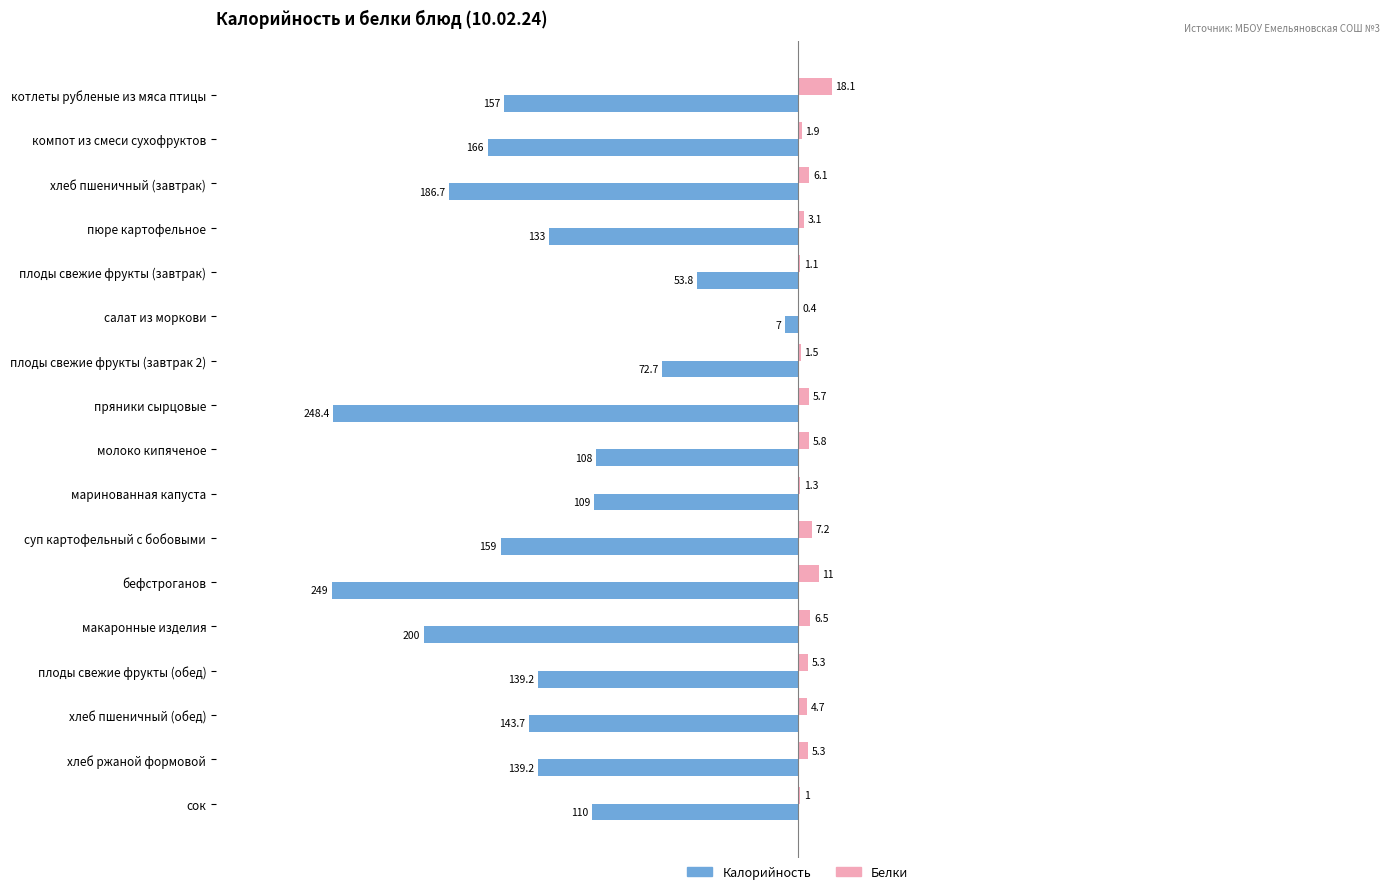

Which series has the largest range (max minus min)?

Калорийность